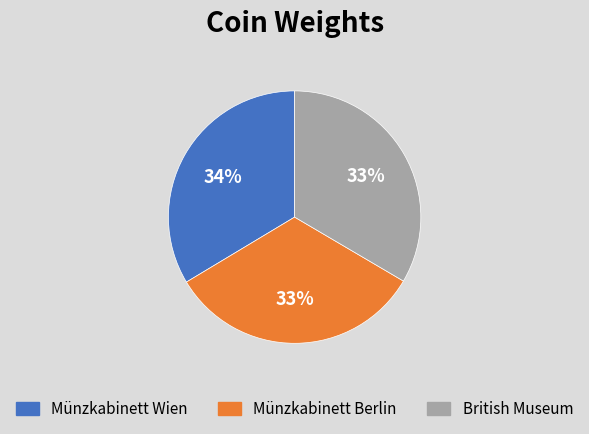

What percentage is the Münzkabinett Berlin slice, to the nearest percent?

33%